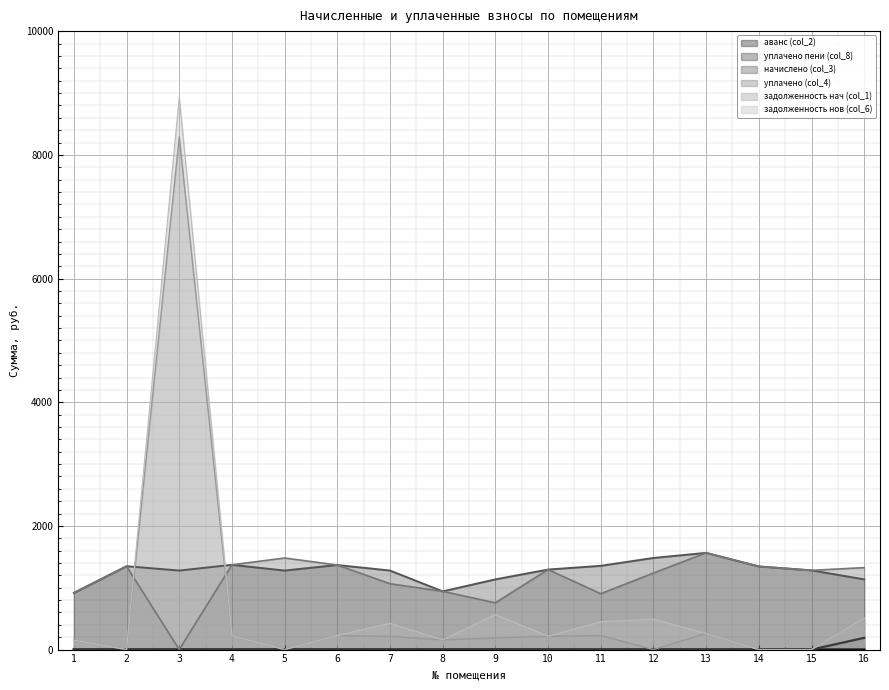

How many data points in начислено (col_3) are less than 1294?

8